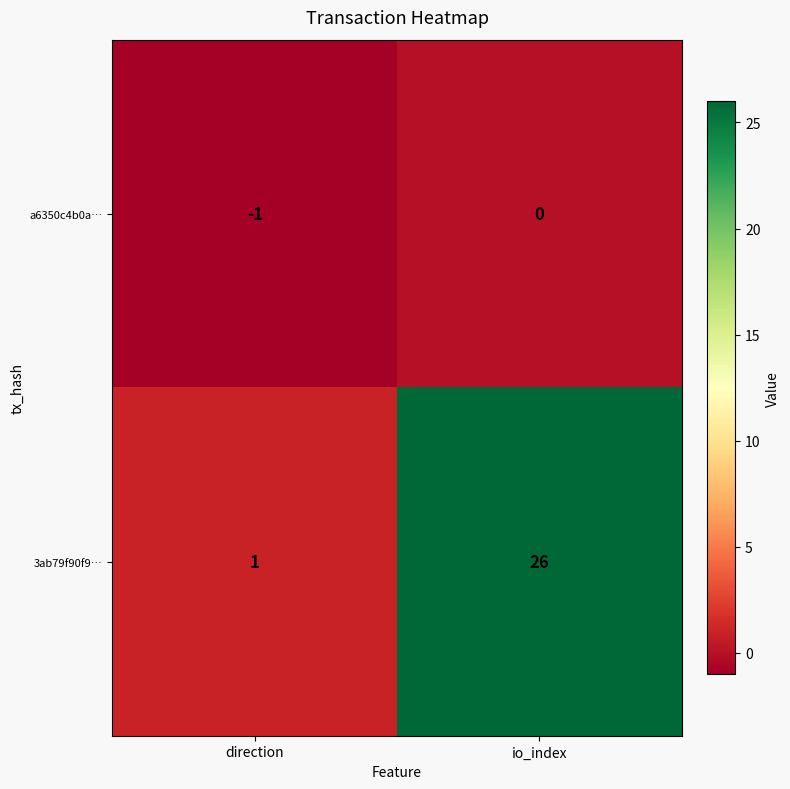

List the series in order of their peak value, lowest first.

a6350c4b0a…, 3ab79f90f9…